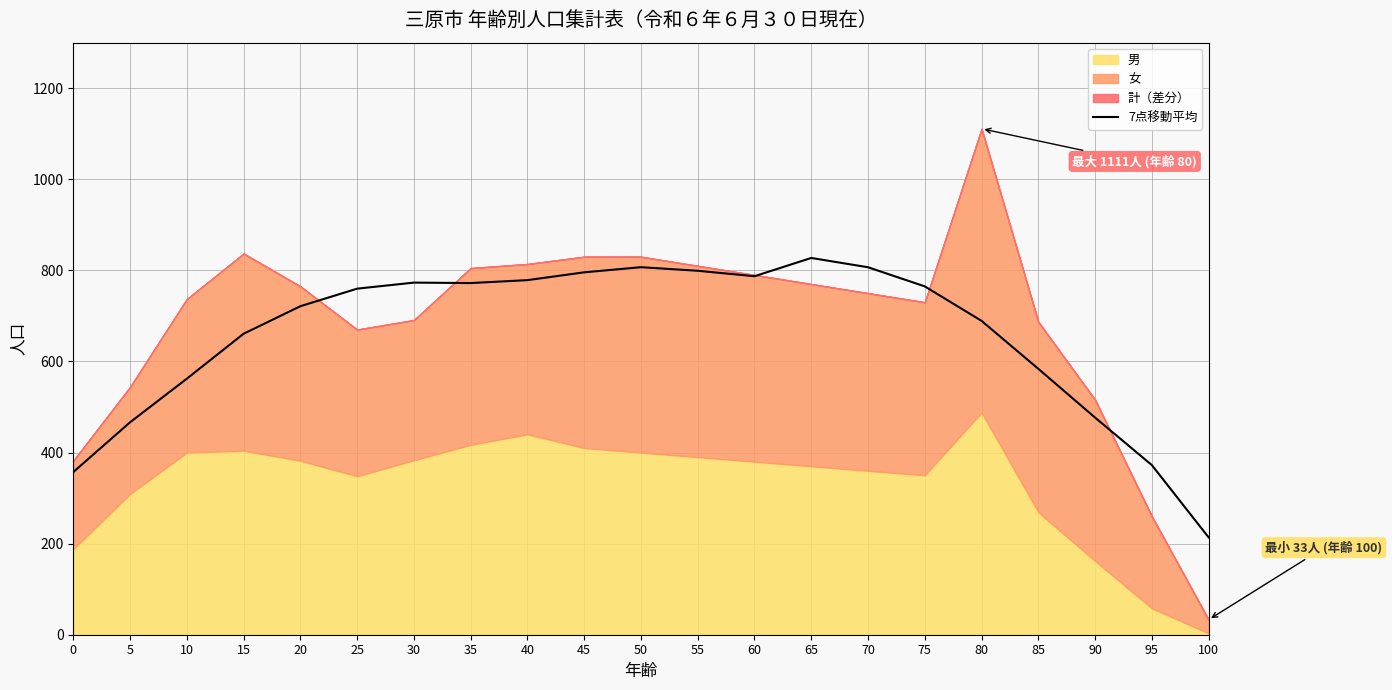

What is the difference between the second highest and minimum values?

593.3